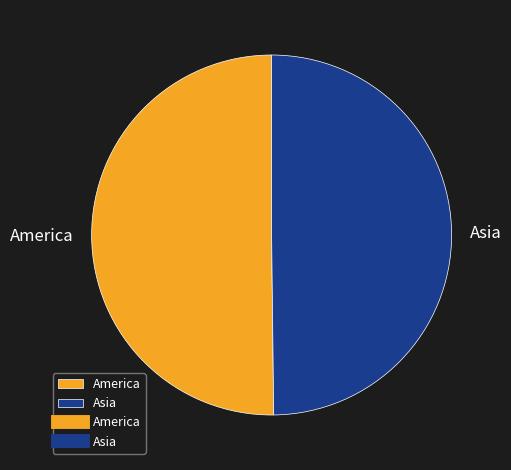

Is the sum of America and Asia greater than half?

Yes